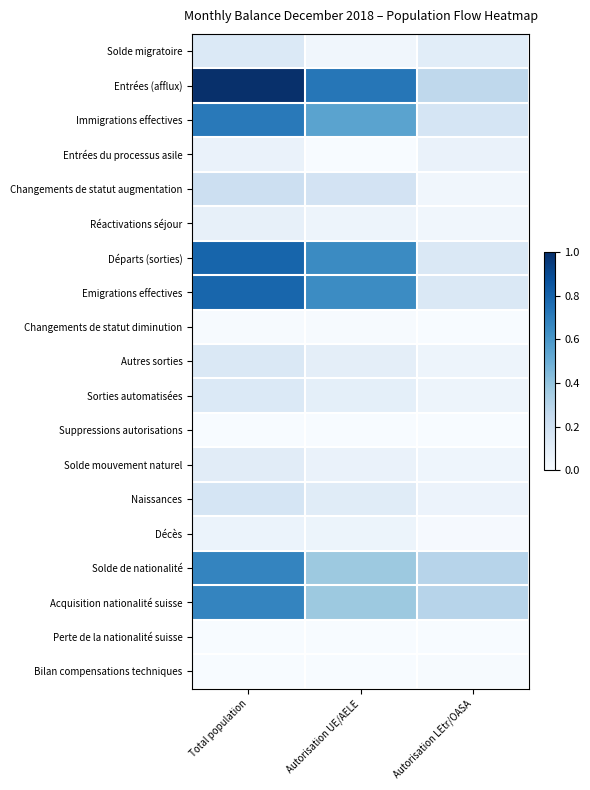

At which category is the sum across all series the highest?

Total population